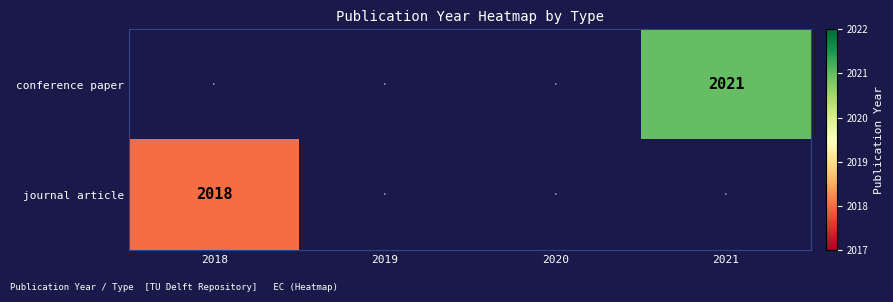

The journal article series shows 2018 at 2018. True or false?

True